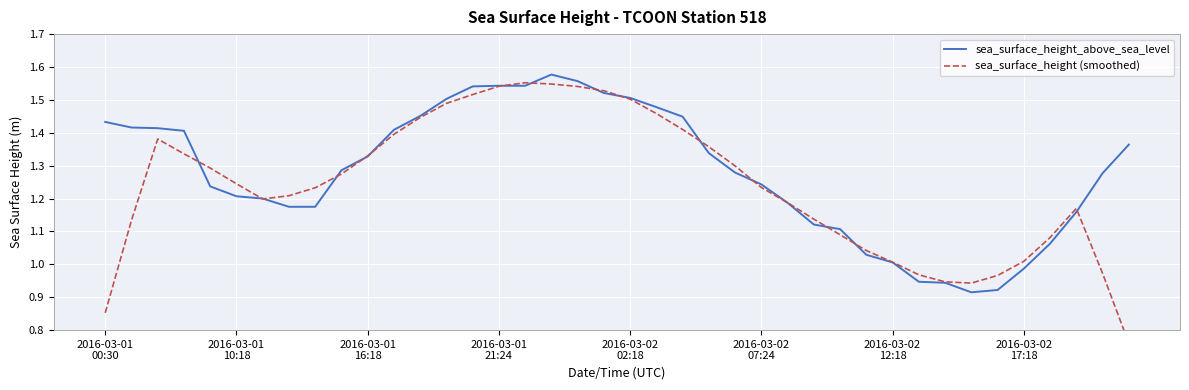

At which category is the sum across all series the highest?

17